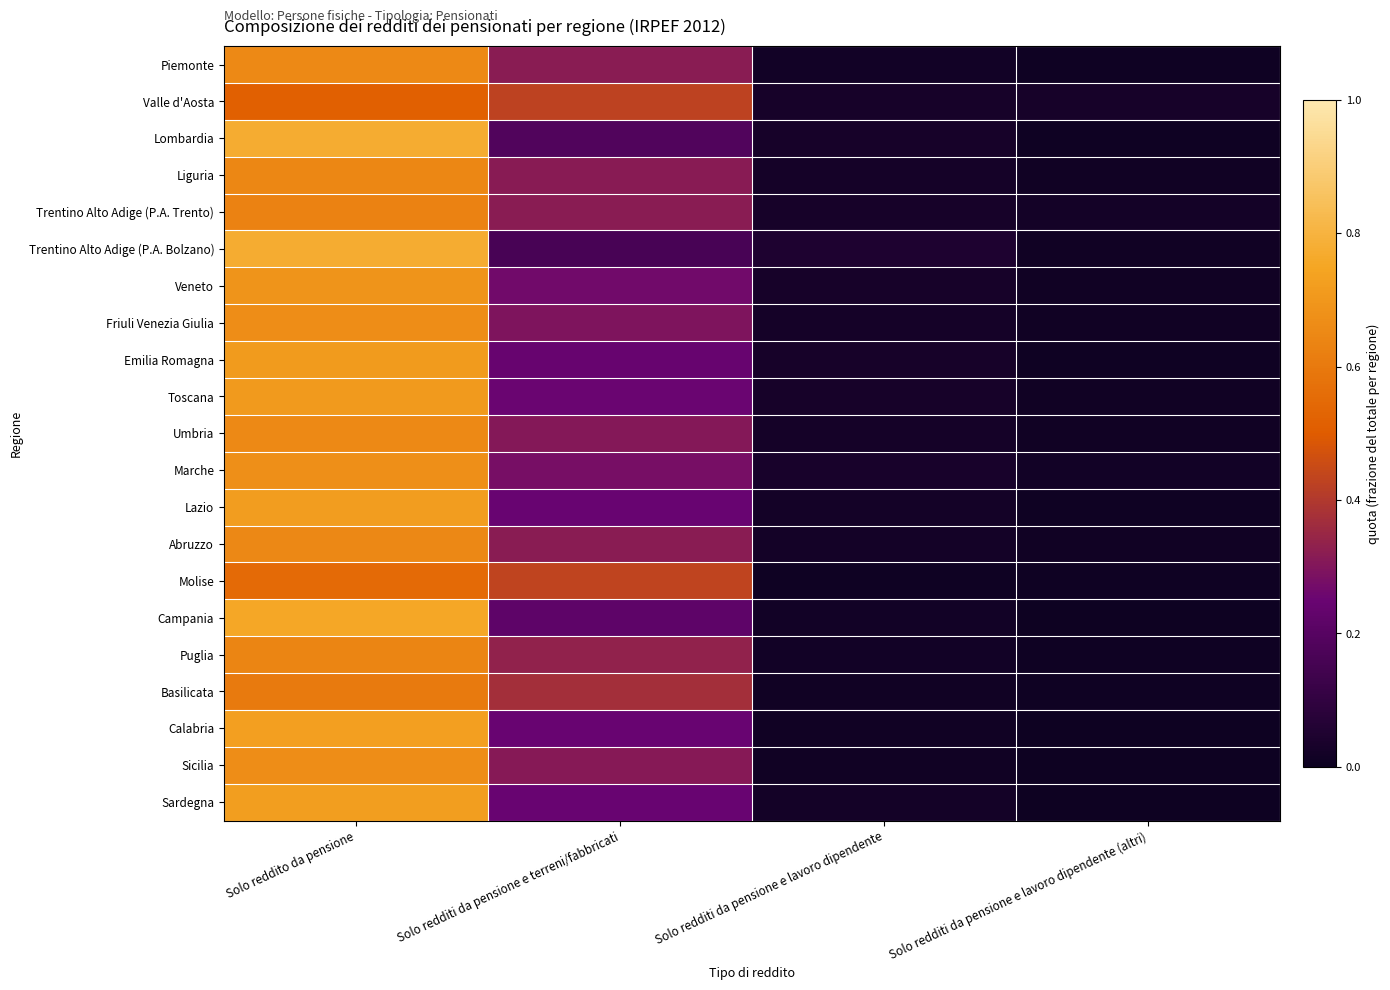

Which series changed the most between Solo reddito da pensione and Solo redditi da pensione e lavoro dipendente (altri)?

Lombardia